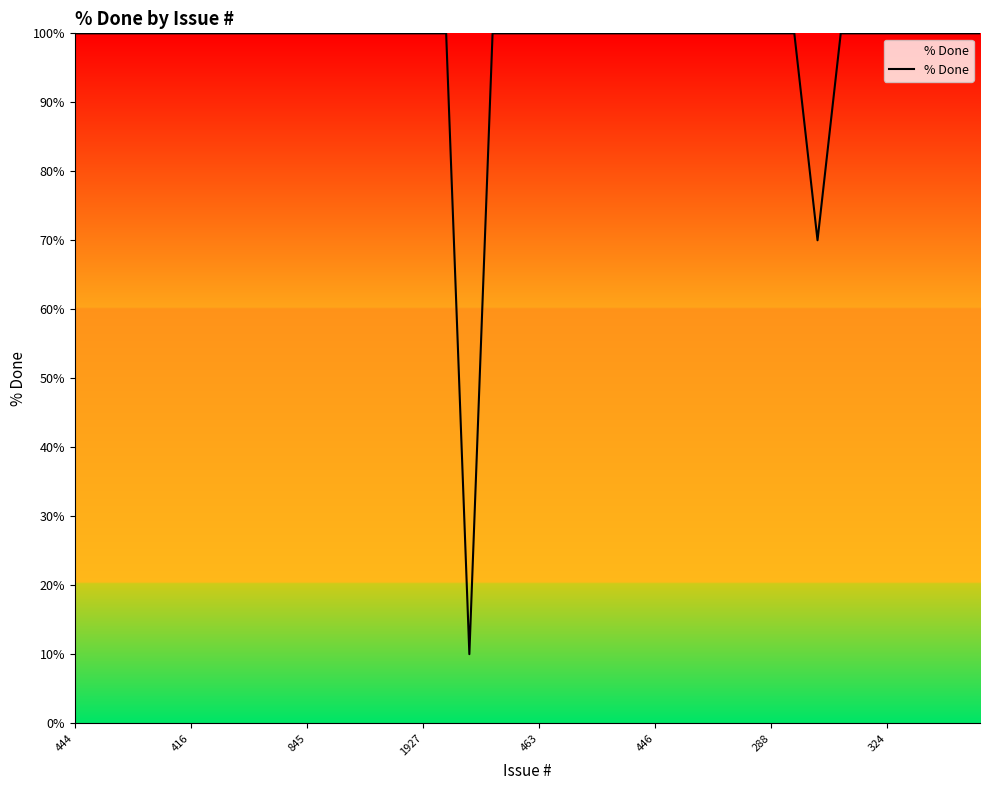

What is the difference between the maximum and minimum values?

90